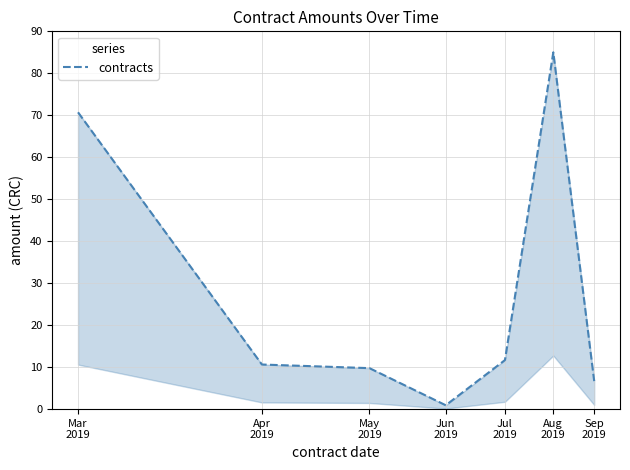

Is it true that the value at Mar
2019 is 70.7?

True